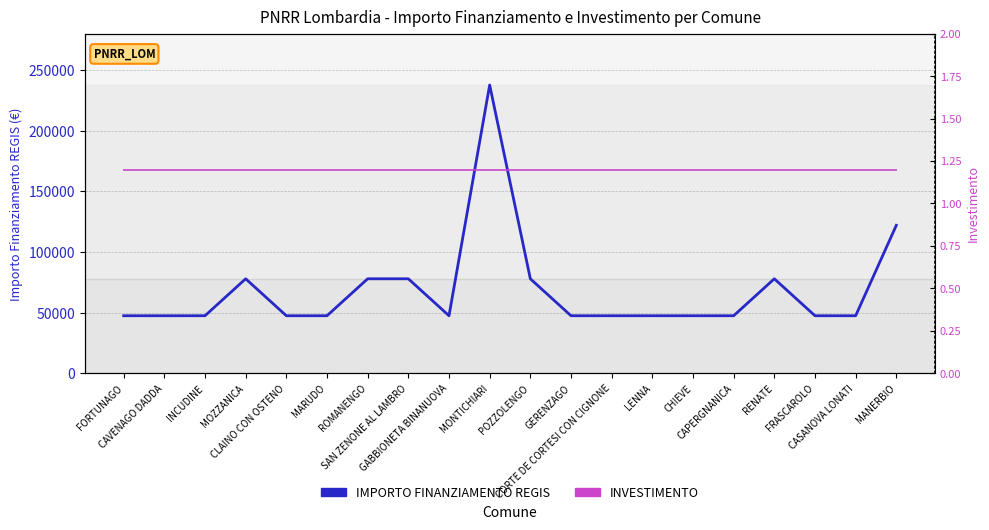

At which category does IMPORTO FINANZIAMENTO REGIS reach its first local valley?

GABBIONETA BINANUOVA